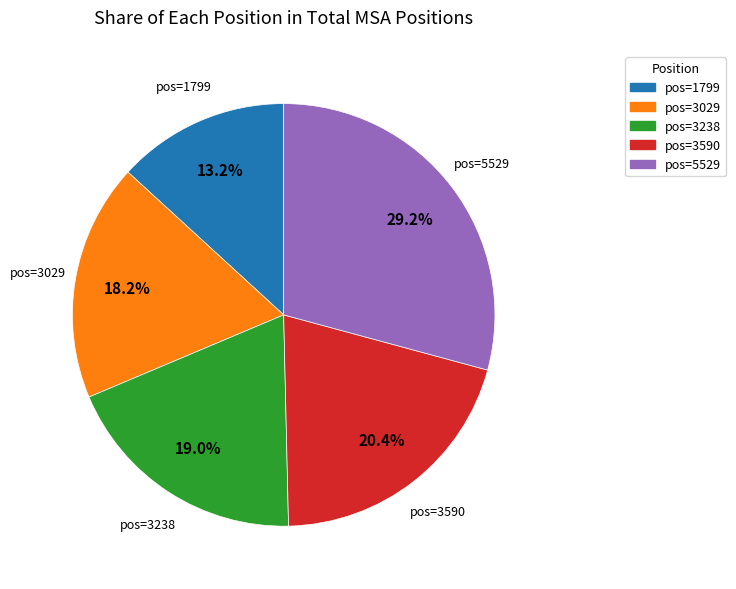

How many segments does this pie chart have?

5